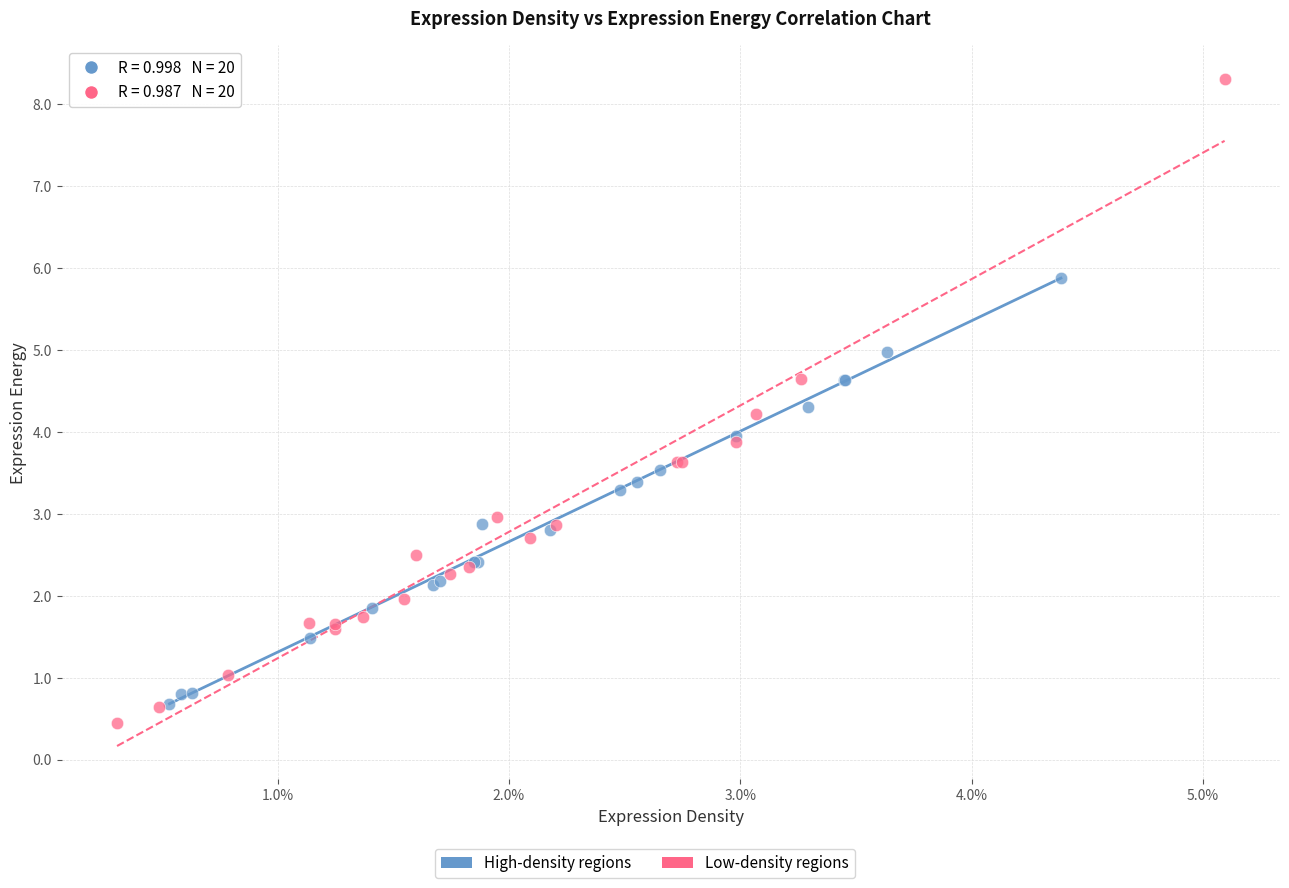

Which series contains the highest Y value?

Low-density regions